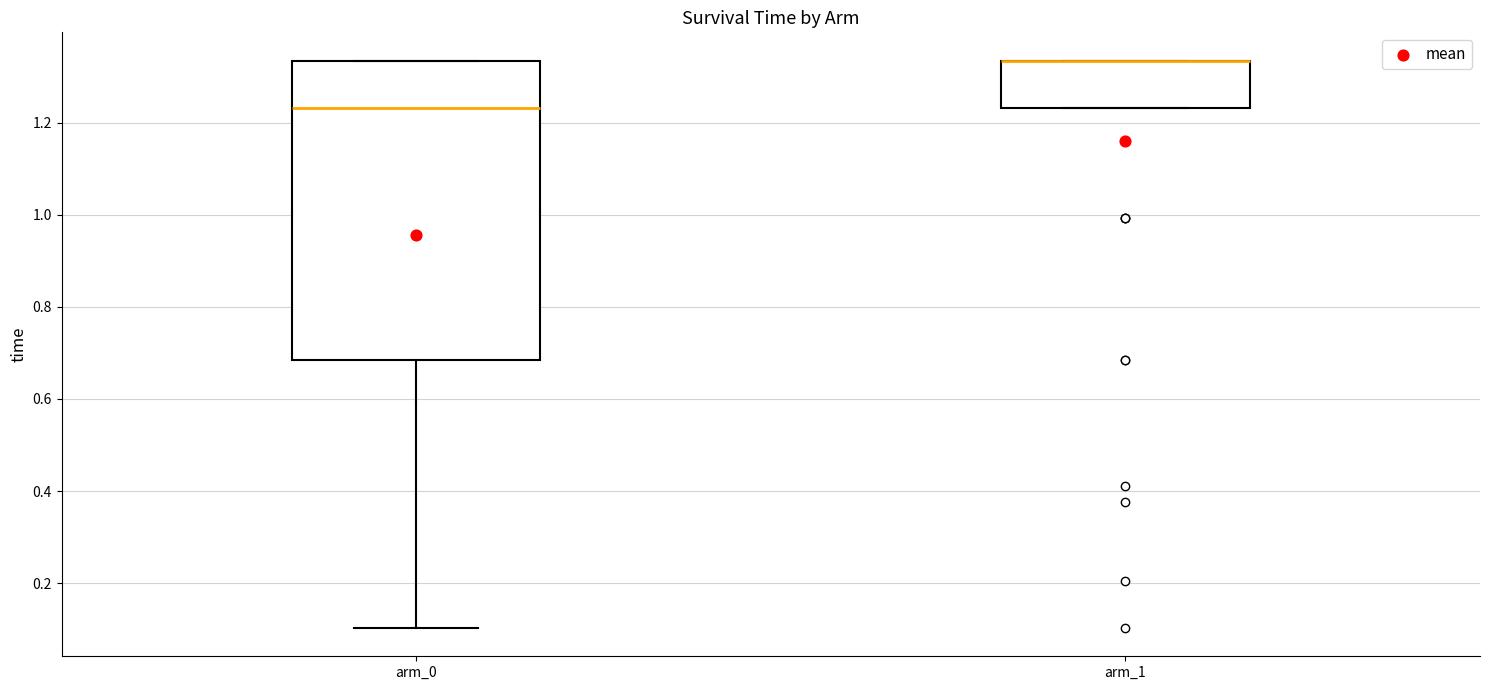

Reading left to right, read every box against the y-axis: the position of its median line, the range the box covers, and the ends of its whiskers. The values are not printed on the chart, so give them approximately, as read against the axis.

arm_0: median 1.24, box 0.68 to 1.34, whiskers 0.10 to 1.34
arm_1: median 1.34 (drawn on the box's upper edge), box 1.24 to 1.34, whiskers 1.24 to 1.34